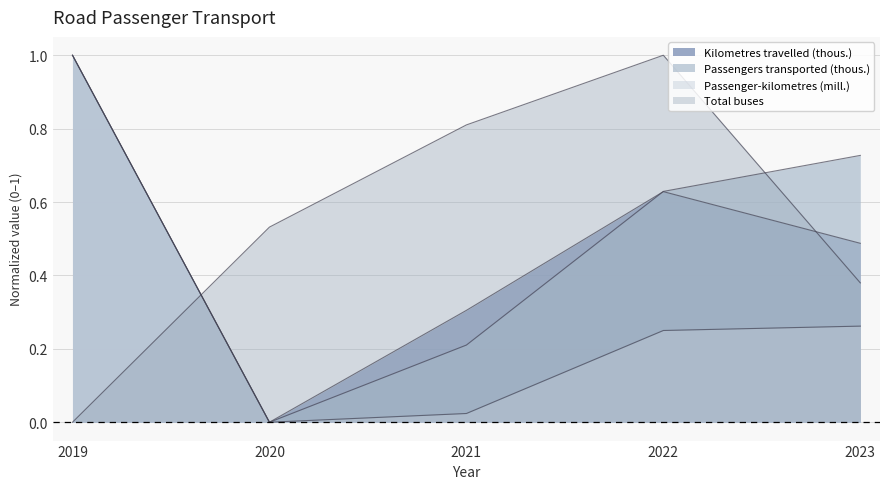

True or false: Passenger-kilometres (mill.) and Total buses cross at least once.

True